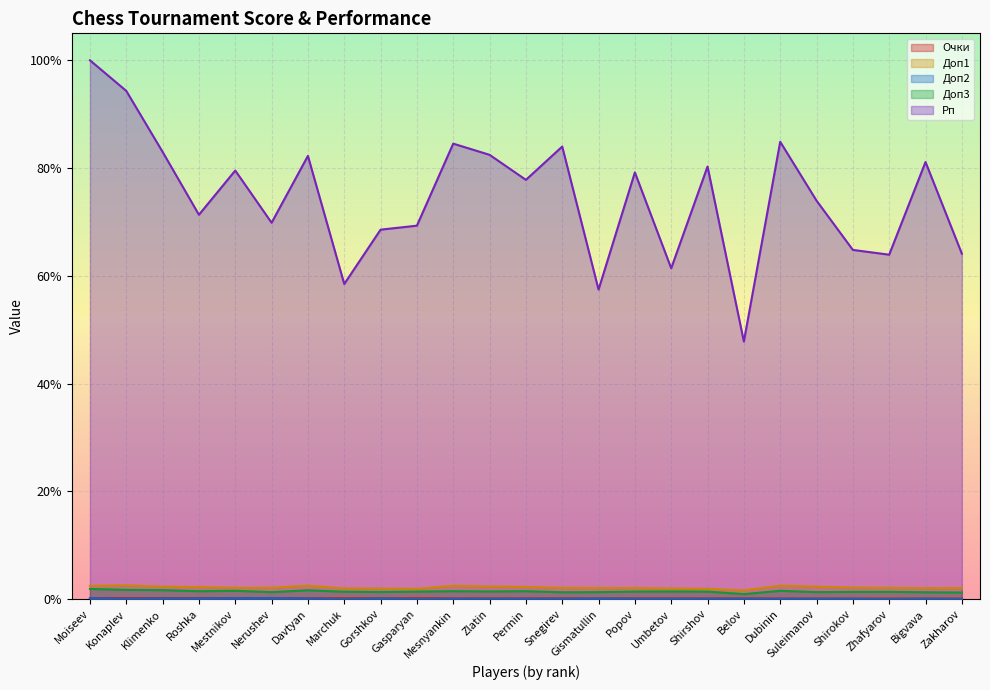

Count the number of categories in the chart.

25